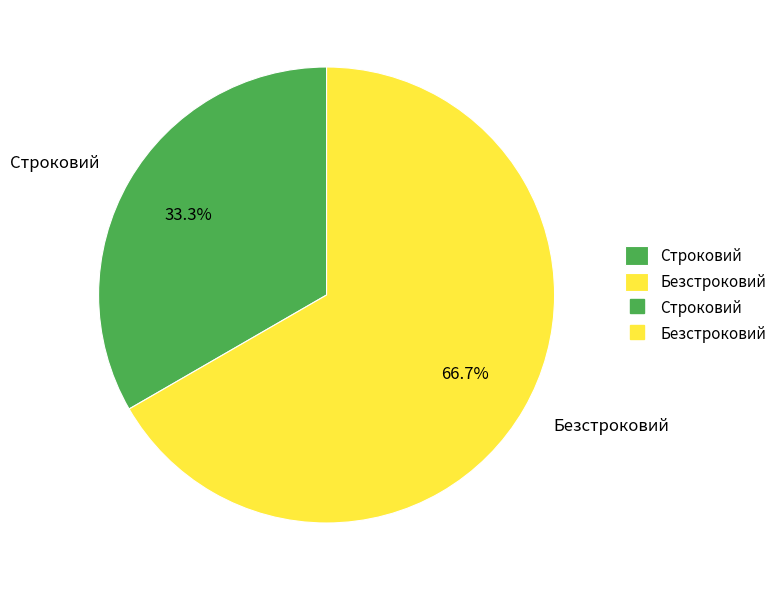

To the nearest percent, what portion does Строковий represent?

33%